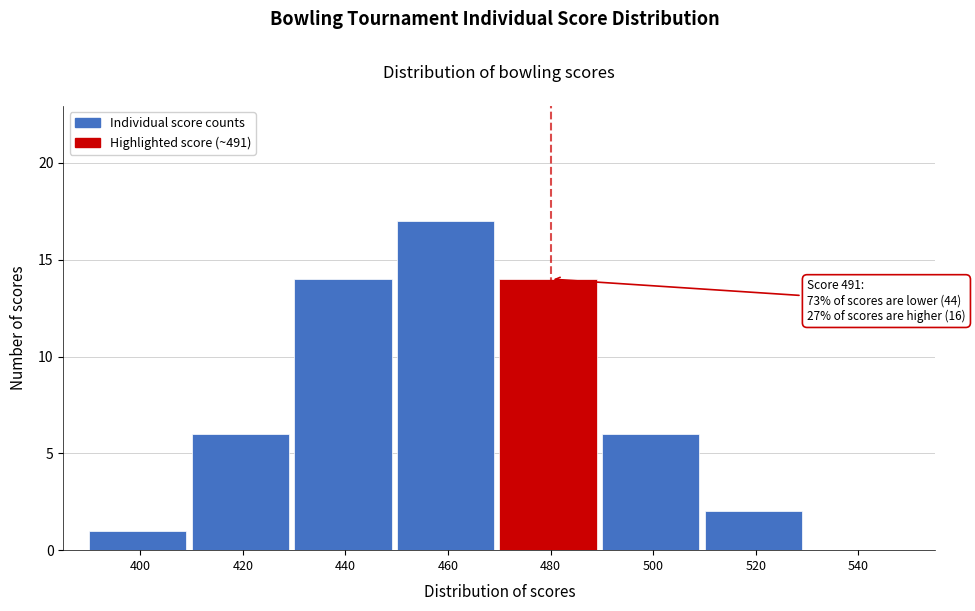

Reading right to left, transcribe all the data shown in this chart.

540=0	520=2	500=6	480=14	460=17	440=14	420=6	400=1